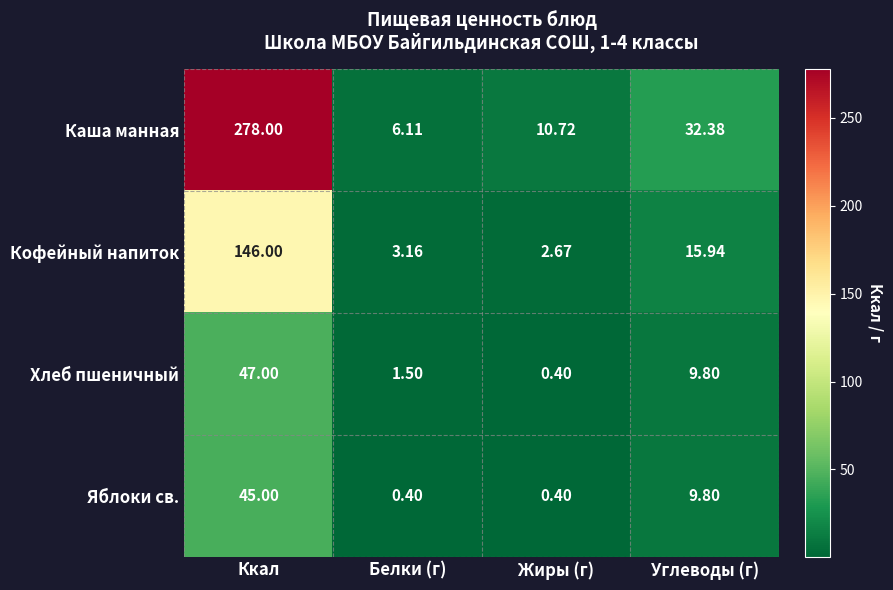

Which series has the largest total across all categories?

Каша манная